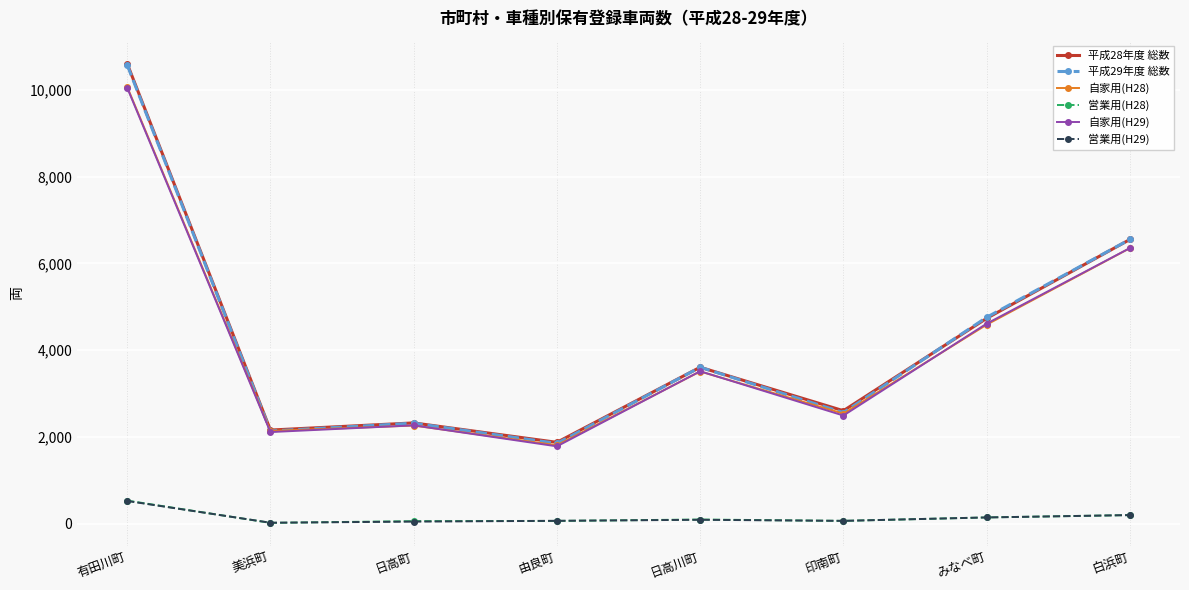

Is it true that 平成28年度 総数 equals 6553 at 白浜町?

True